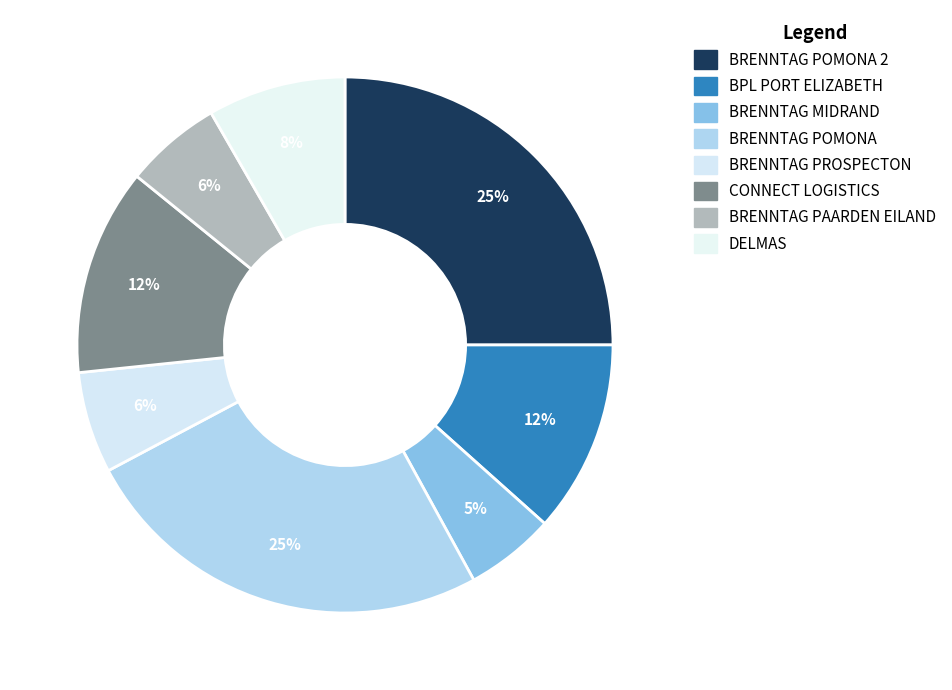

To the nearest percent, what is the average slice percentage?

12%